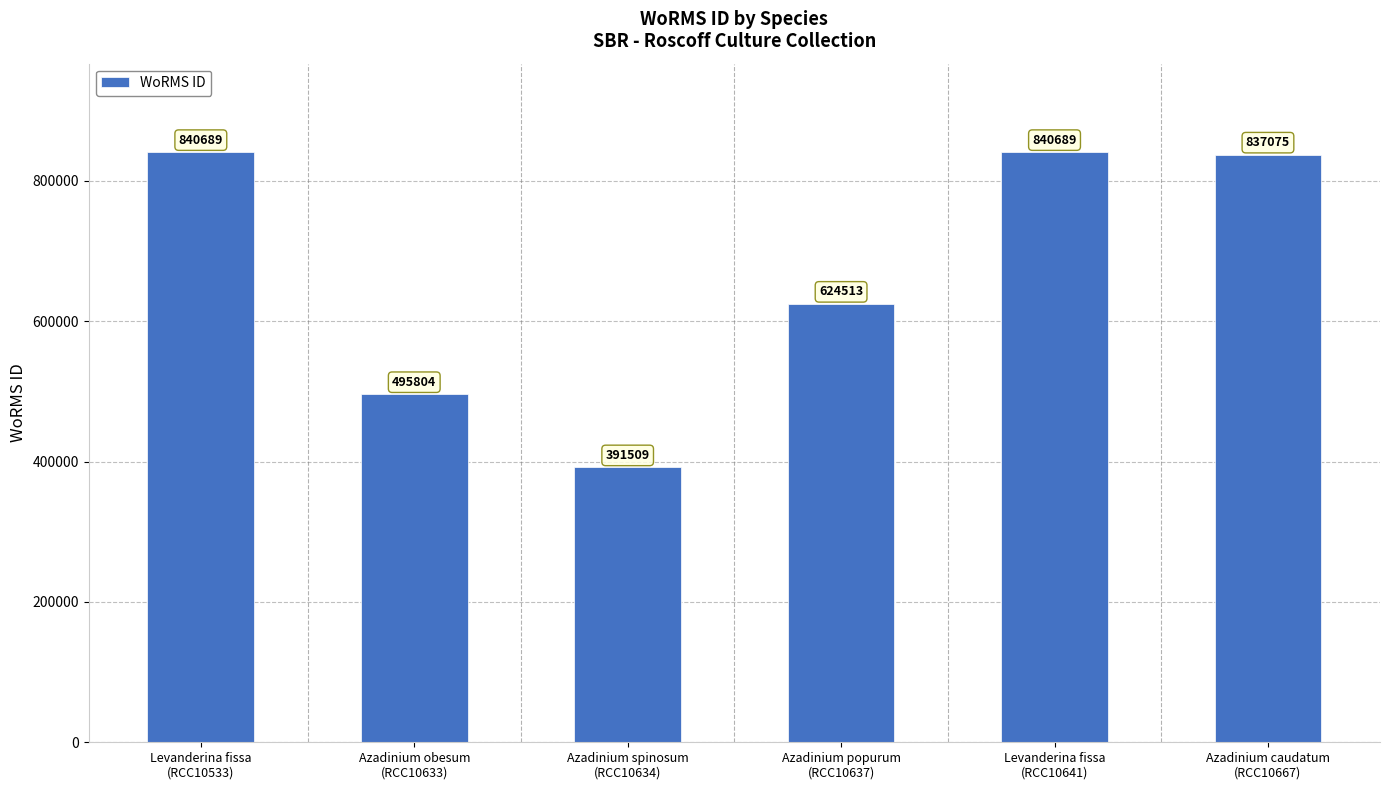

What is the label of the 4th bar from the right?

Azadinium spinosum
(RCC10634)